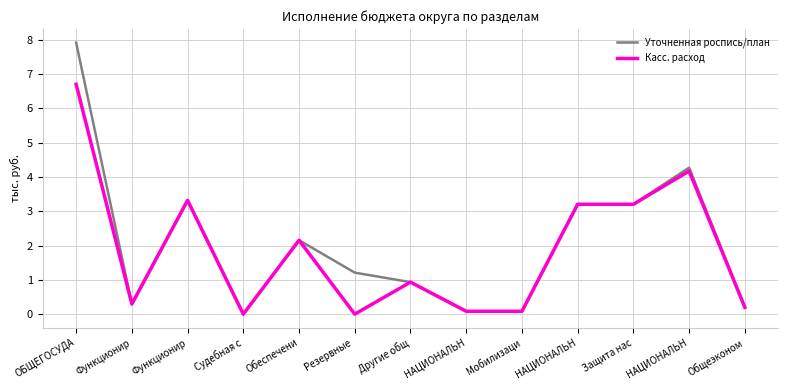

Rank the series by their average value, from highest to lowest.

Уточненная роспись/план, Касс. расход